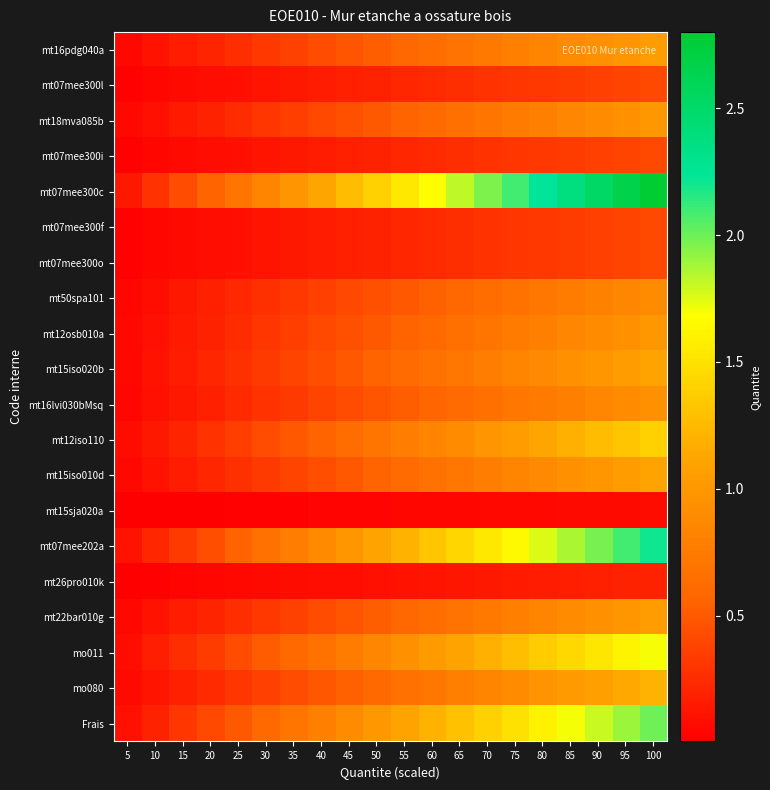

Between 55 and 85, which is larger?

85